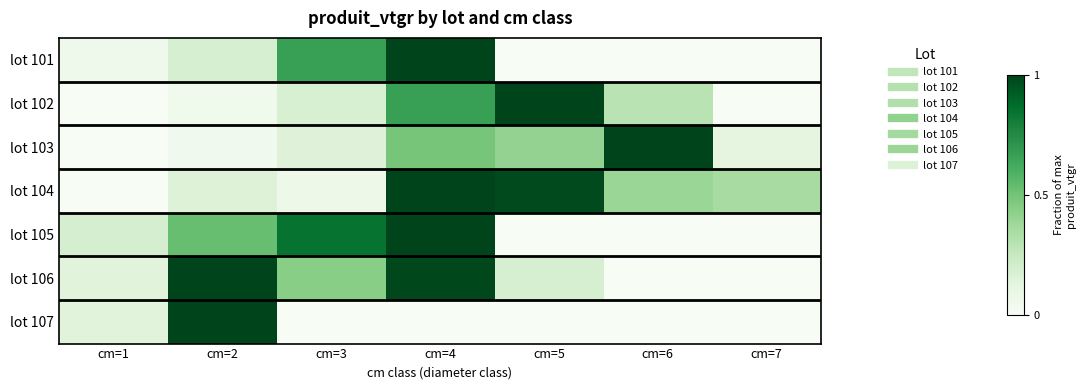

Which has a higher value, cm=6 or cm=4?

cm=4